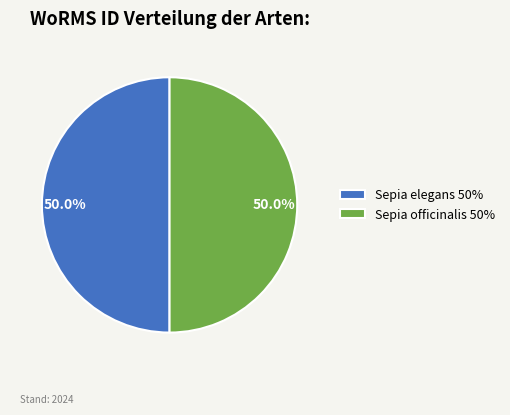

True or false: Sepia elegans accounts for 50% of the total.

True